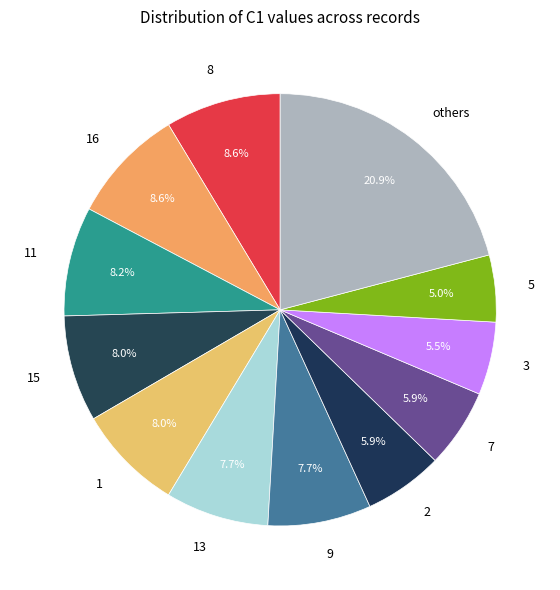

Count the number of slices in the pie.

12